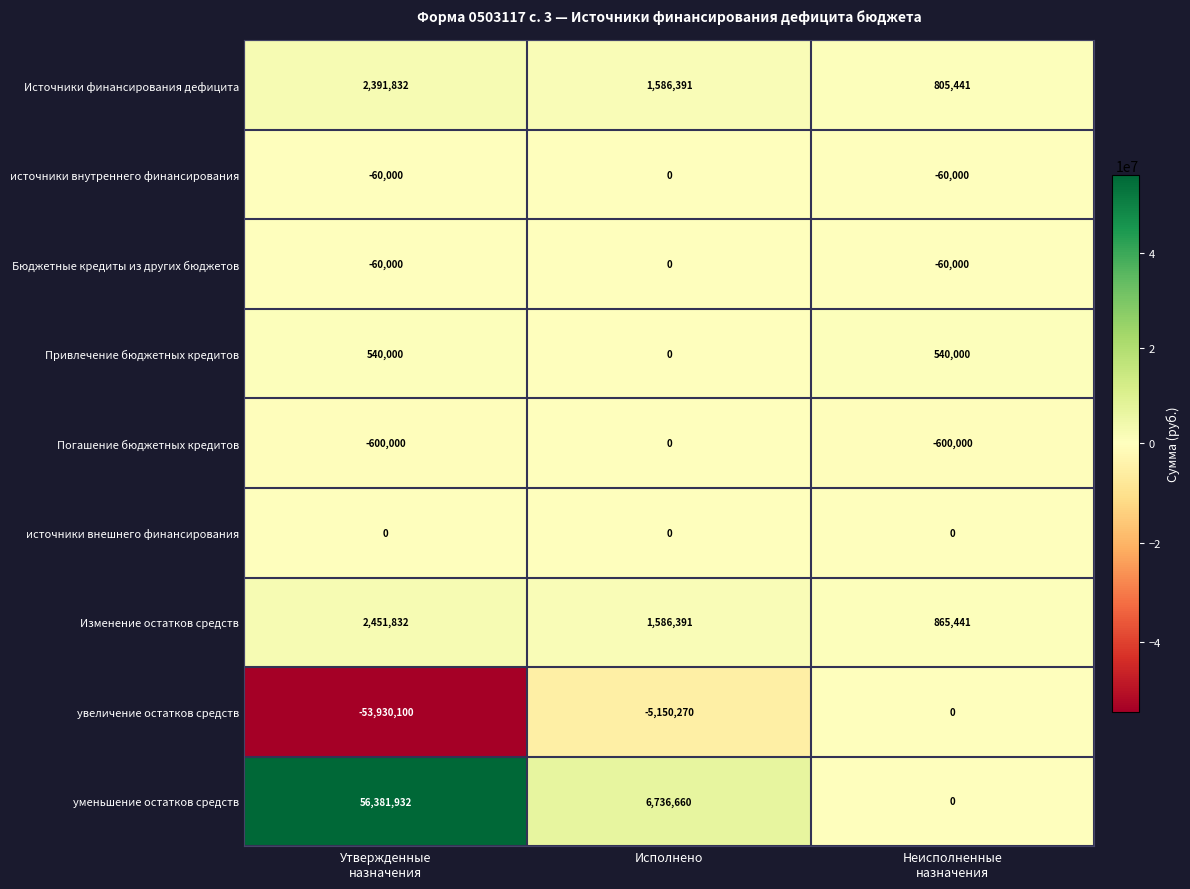

At which label is уменьшение остатков средств closest to 28190966?

Исполнено